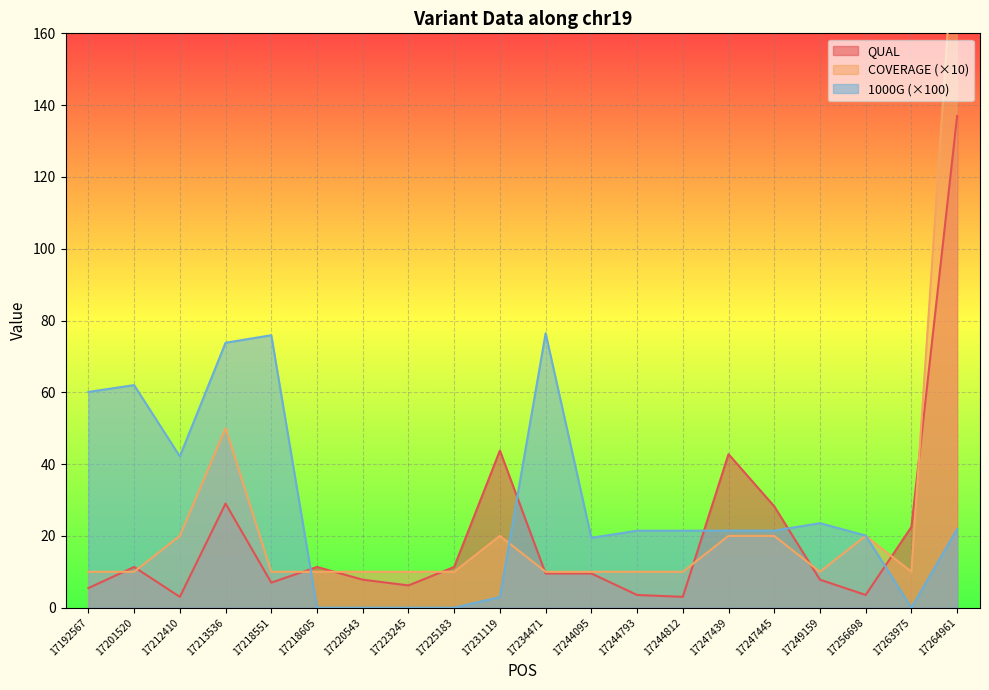

What is the lowest value of the QUAL series?

3.0